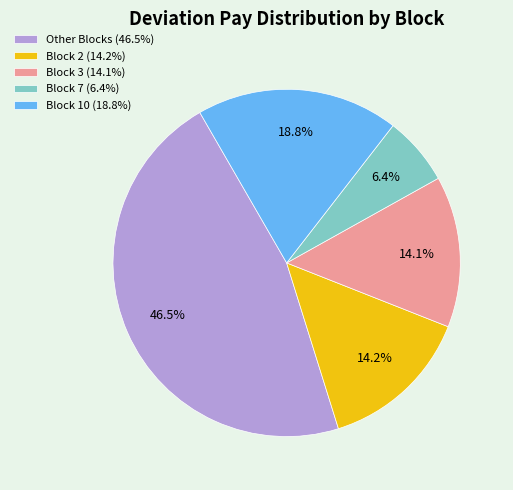

Which category has the biggest portion of the pie?

Other Blocks (46.5%)